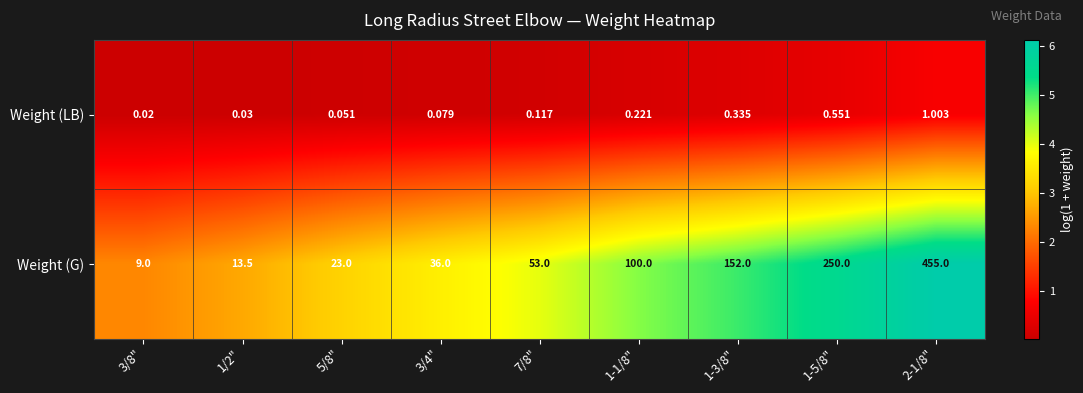

Rank the series by their maximum value, from lowest to highest.

Weight (LB), Weight (G)